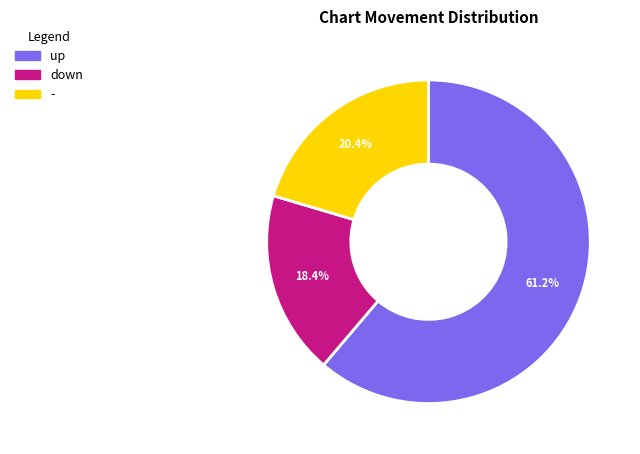

Does - account for over 50% of the chart?

No